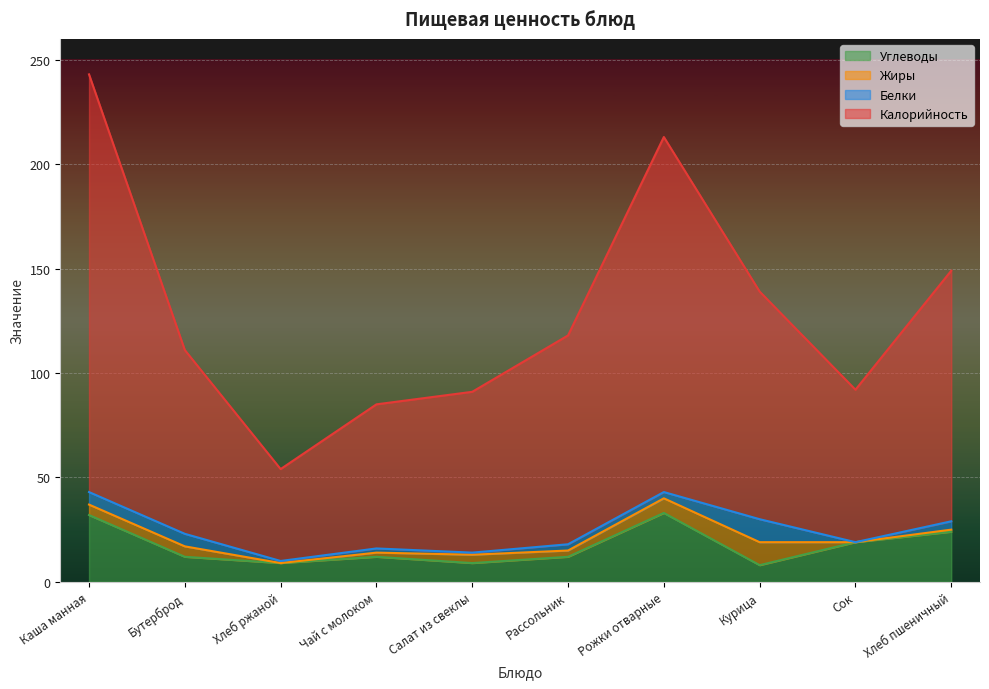

Where is the first local minimum for Углеводы?

Хлеб ржаной